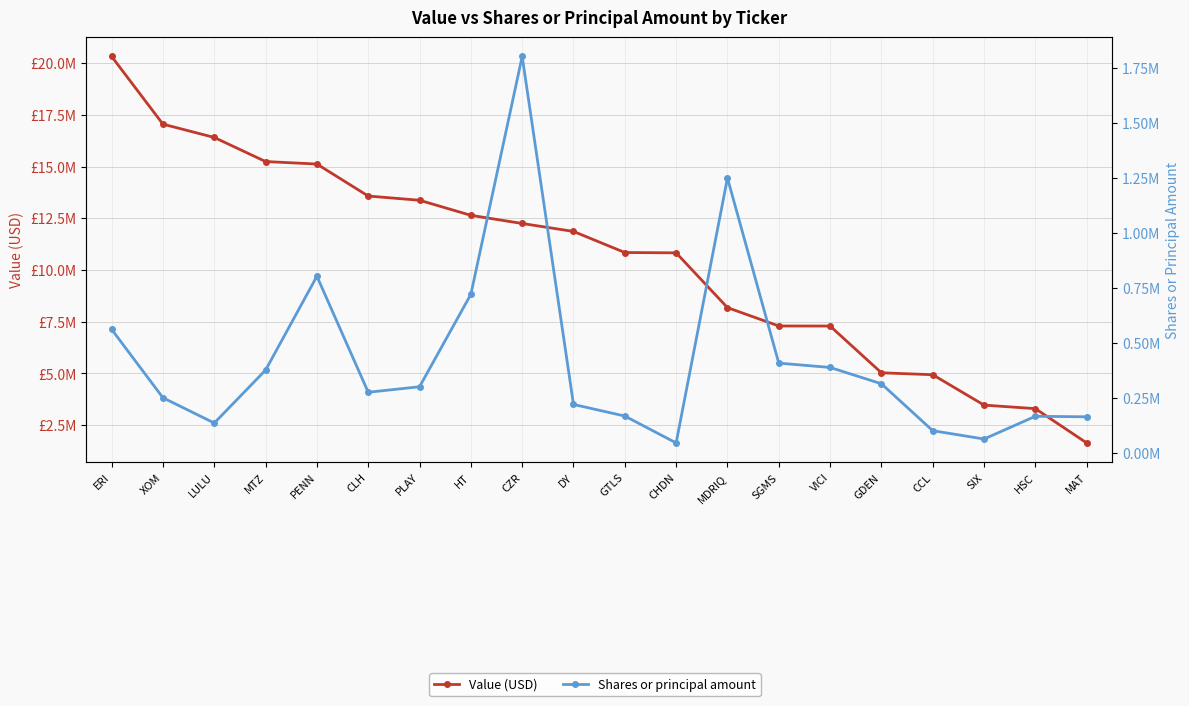

Count the number of categories in the chart.

20